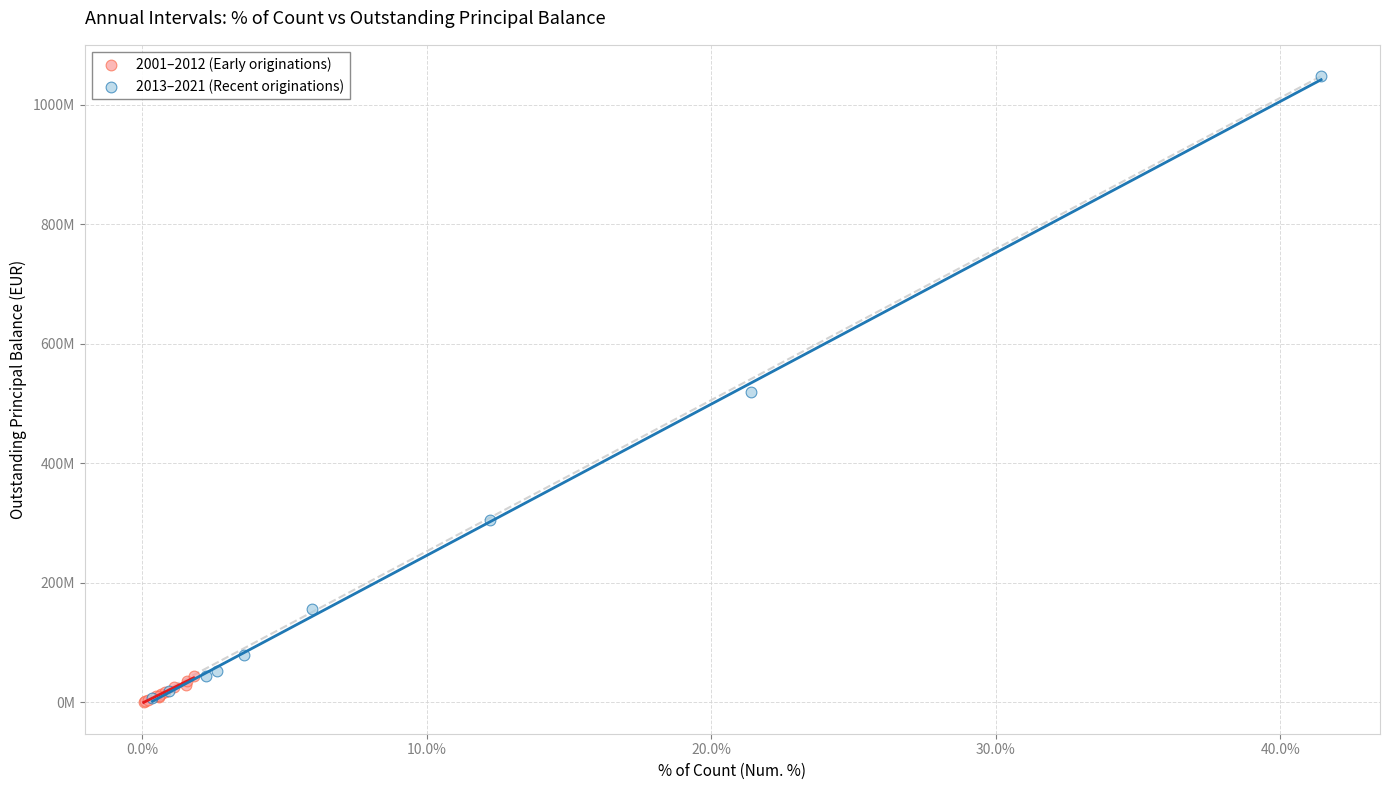

What are all the series names shown in the legend?

2001–2012 (Early originations), 2013–2021 (Recent originations)